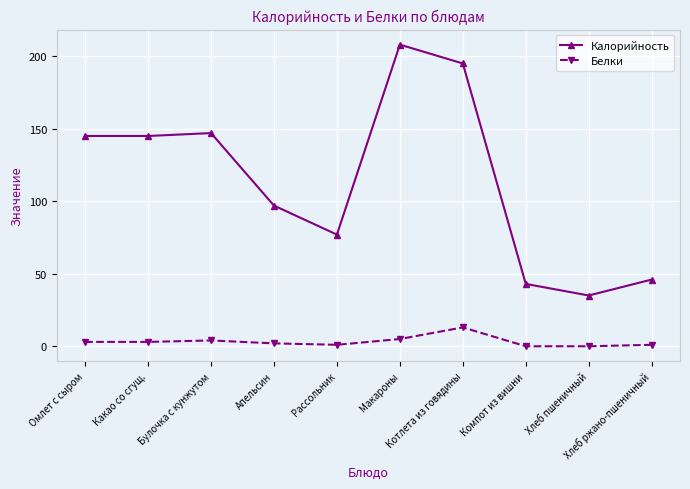

Reading right to left, what are all the values shown in this chart?

Калорийность: Хлеб ржано-пшеничный=46	Хлеб пшеничный=35	Компот из вишни=43	Котлета из говядины=195	Макароны=208	Рассольник=77	Апельсин=97	Булочка с кунжутом=147	Какао со сгущ.=145	Омлет с сыром=145
Белки: Хлеб ржано-пшеничный=1	Хлеб пшеничный=0	Компот из вишни=0	Котлета из говядины=13	Макароны=5	Рассольник=1	Апельсин=2	Булочка с кунжутом=4	Какао со сгущ.=3	Омлет с сыром=3